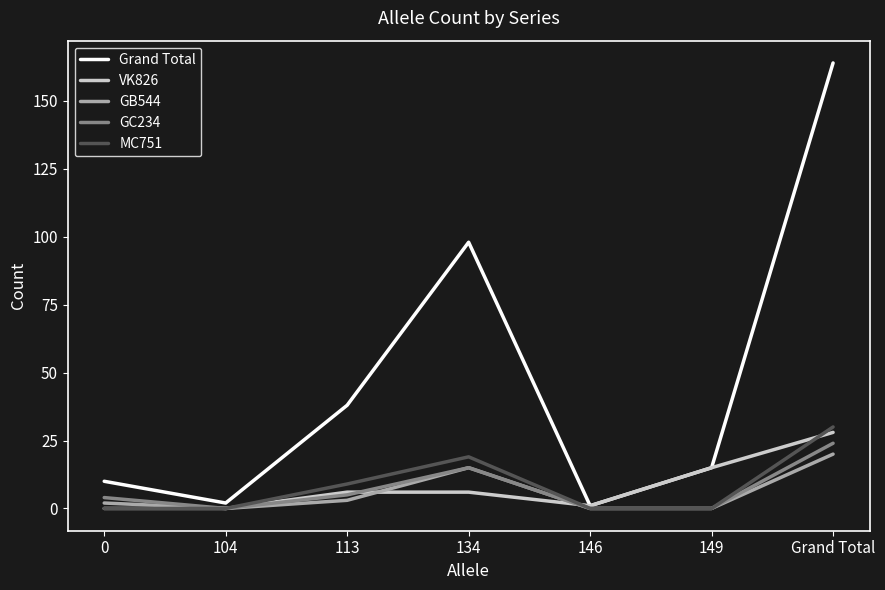

How many series are shown in this chart?

5